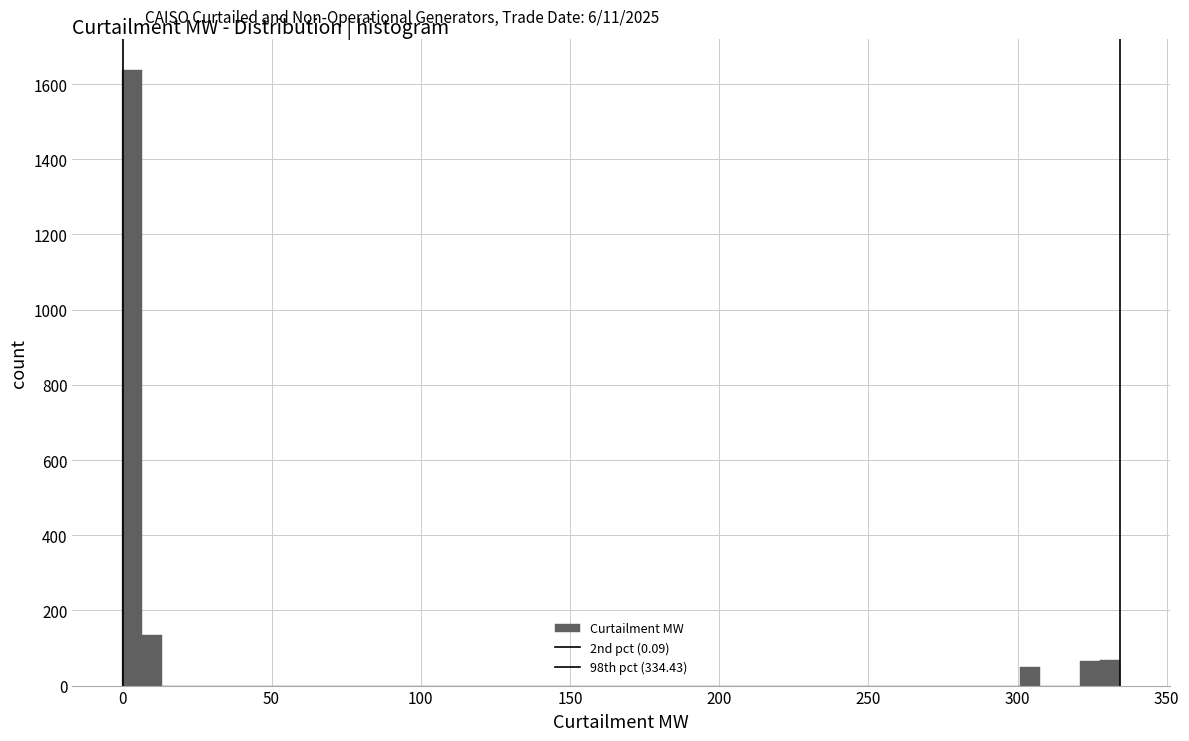

Around what value on the x-axis is the tallest bar? Give the approximate position of its centre, as read against the axis.

5